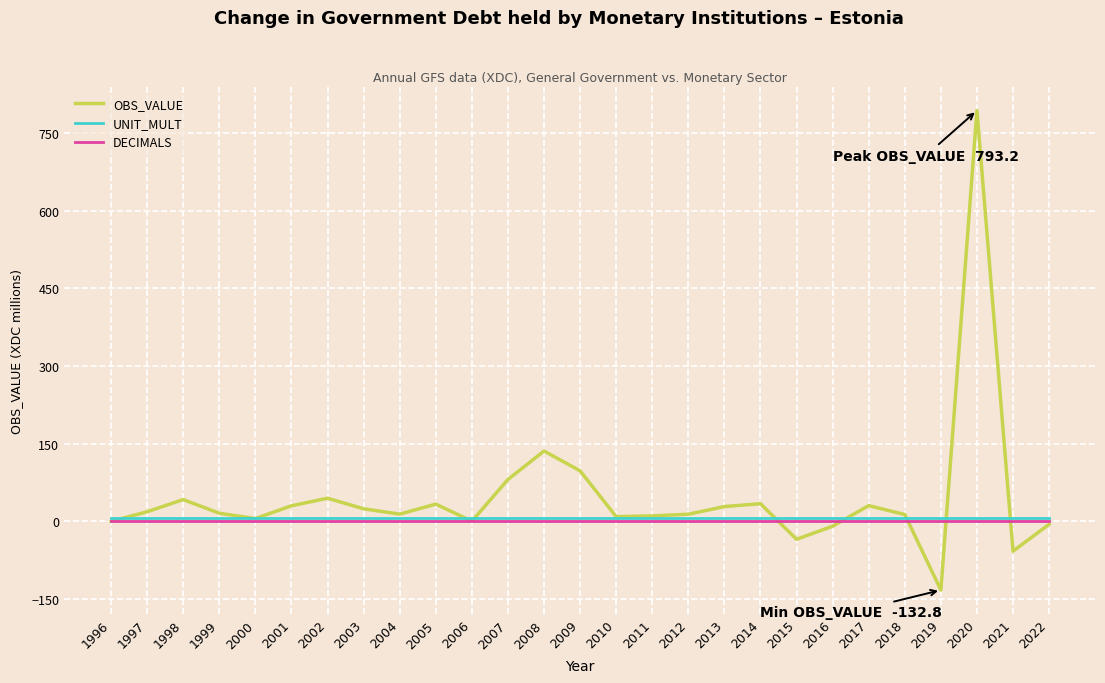

At how many categories does at least one series exceed 781?

1